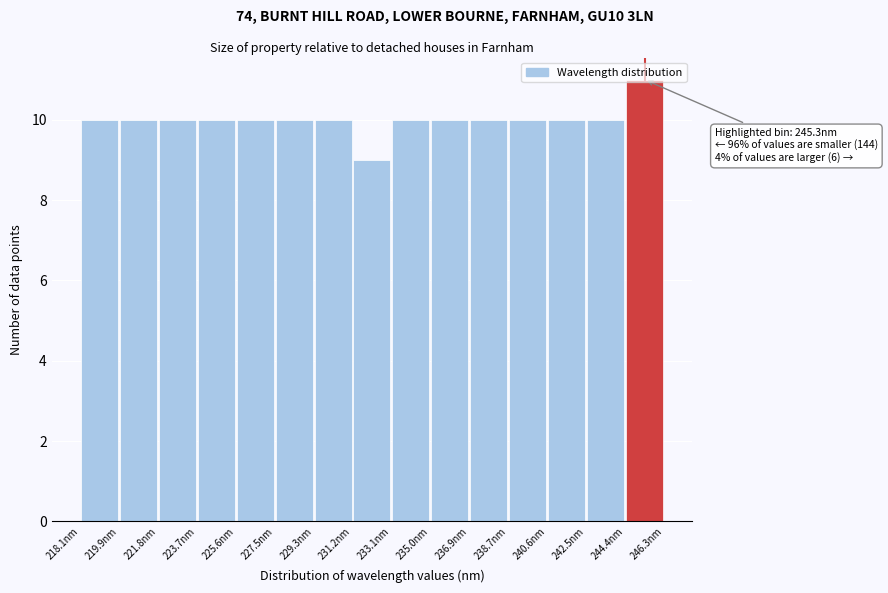

Over which range of the x-axis is the bar tallest?

244.4 to 246.2